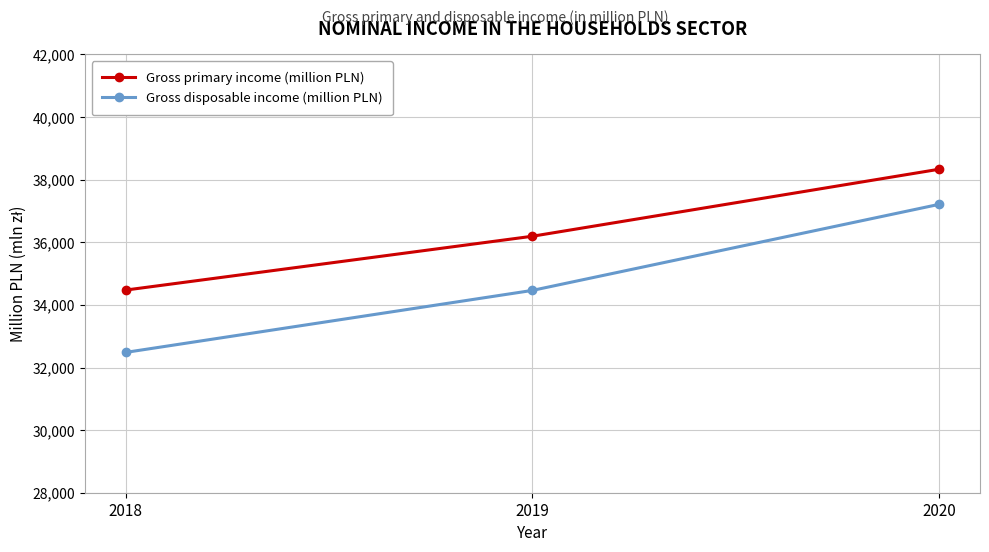

Reading right to left, extract all data points from this chart.

Gross primary income (million PLN): 2020=38334	2019=36193	2018=34473
Gross disposable income (million PLN): 2020=37213	2019=34463	2018=32482